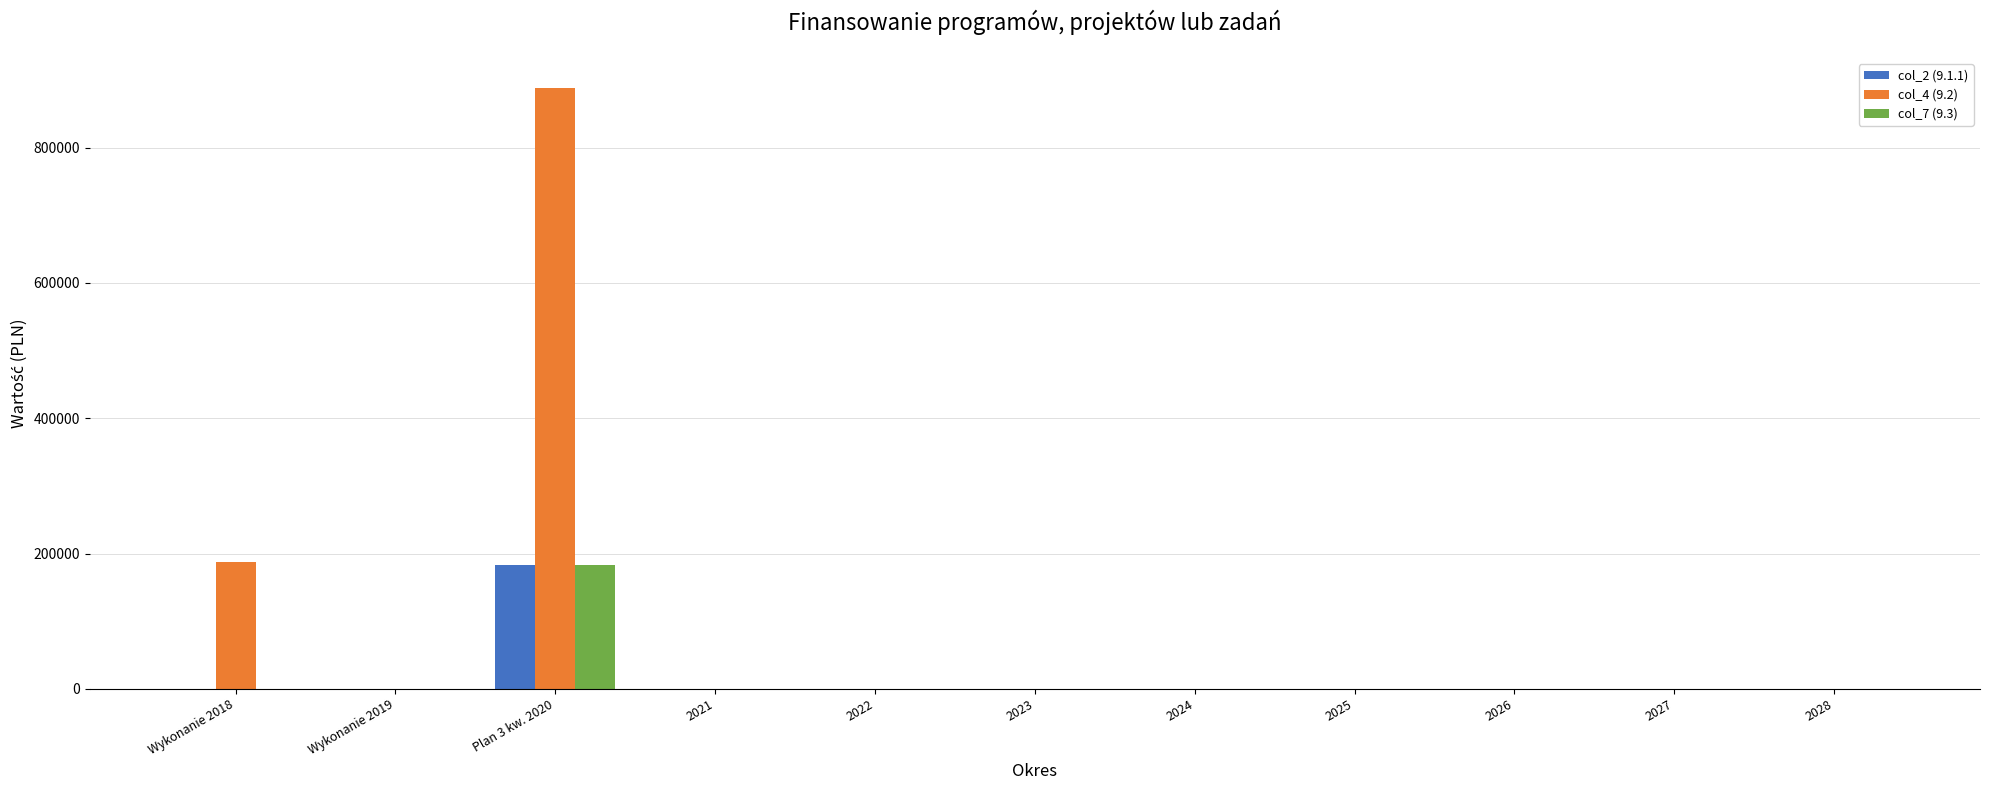

At which category is the sum across all series the highest?

Plan 3 kw. 2020